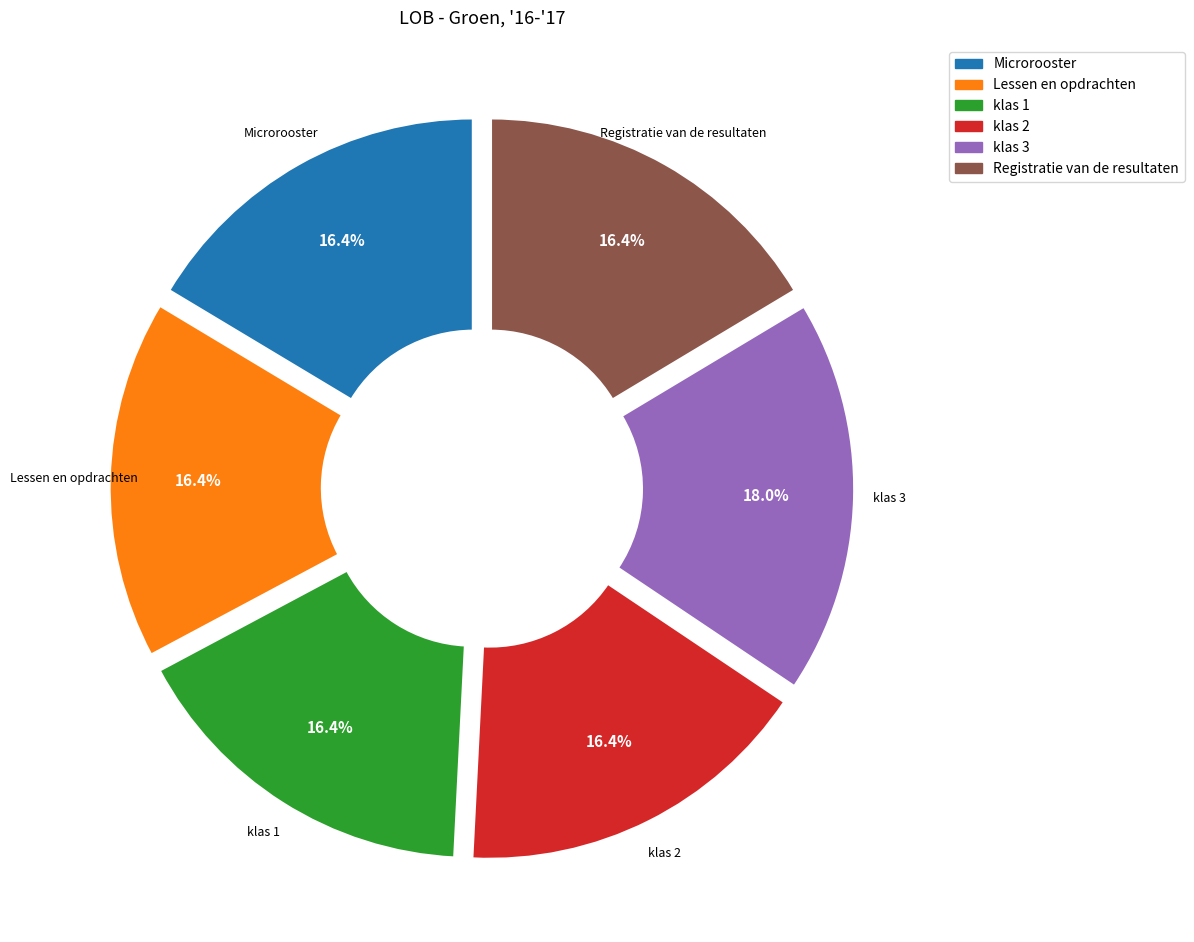

How many segments does this pie chart have?

6